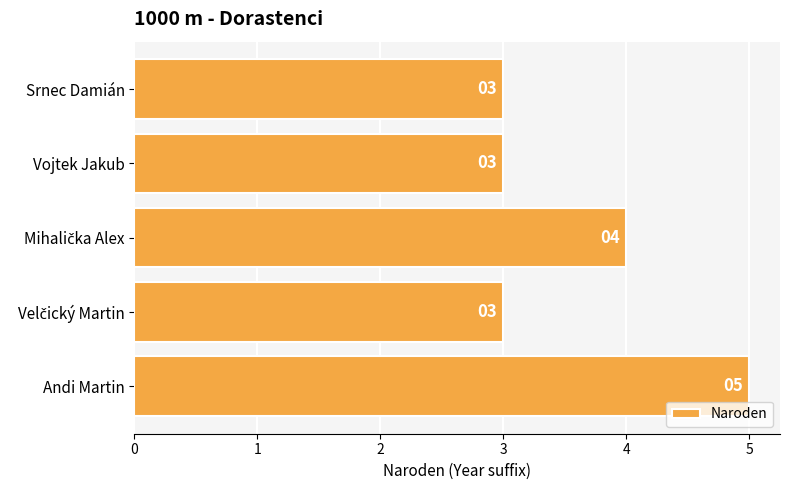

What is the difference between the maximum and minimum values?

2